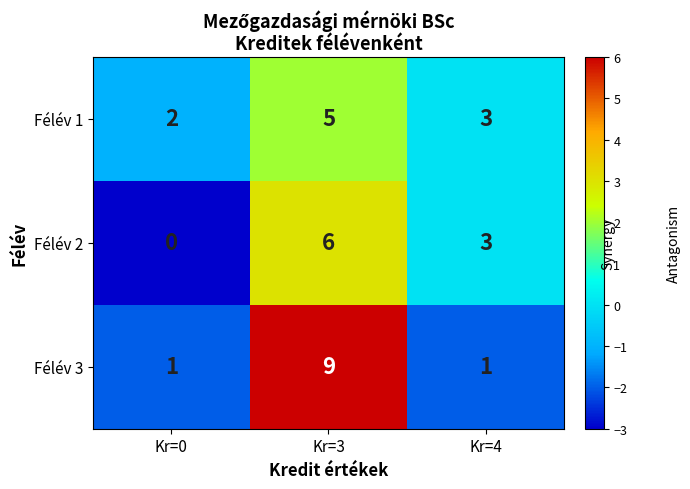

Which series has the largest total across all categories?

Félév 3